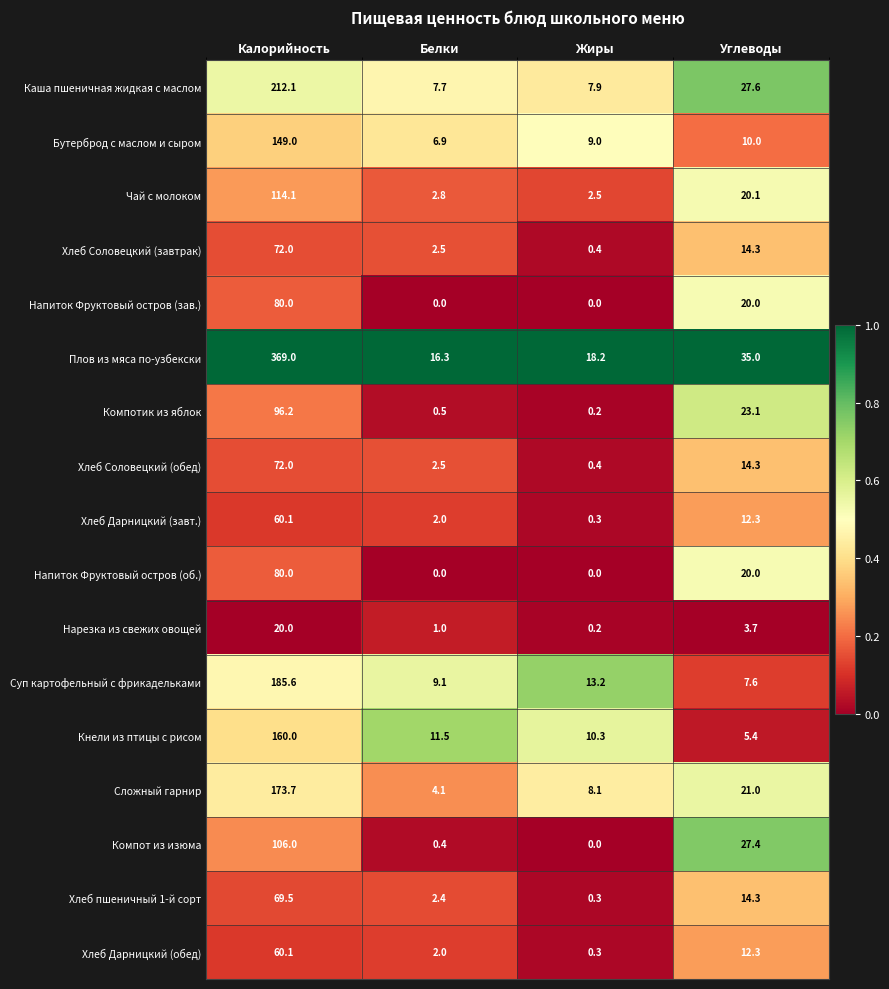

Which series has the widest spread of values?

Плов из мяса по-узбекски